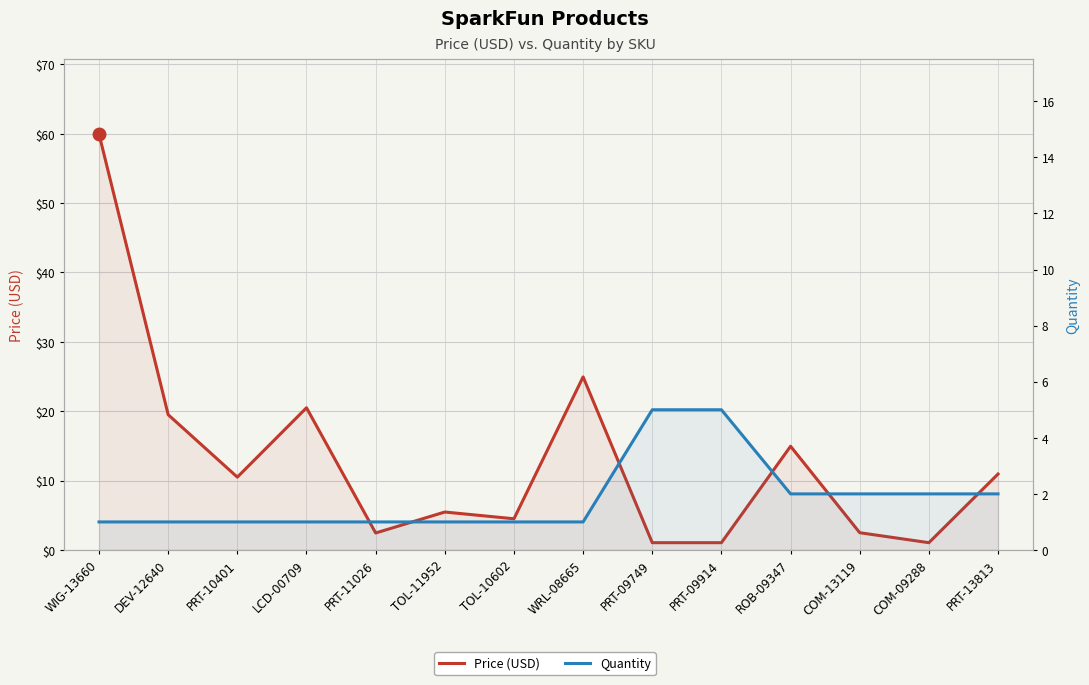

What position from the left is TOL-10602?

7